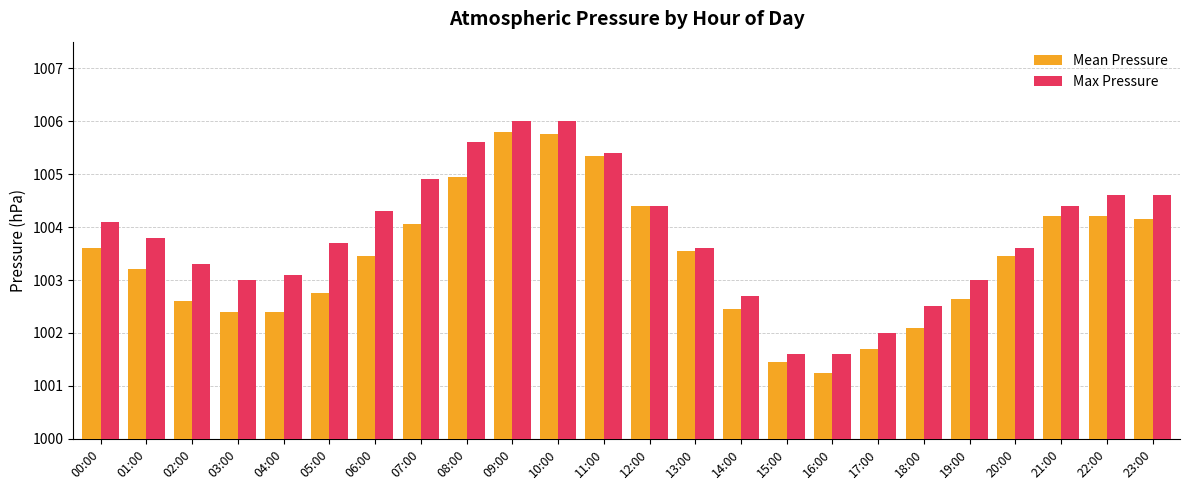

The value of Max Pressure at 02:00 is 1003.3. True or false?

True